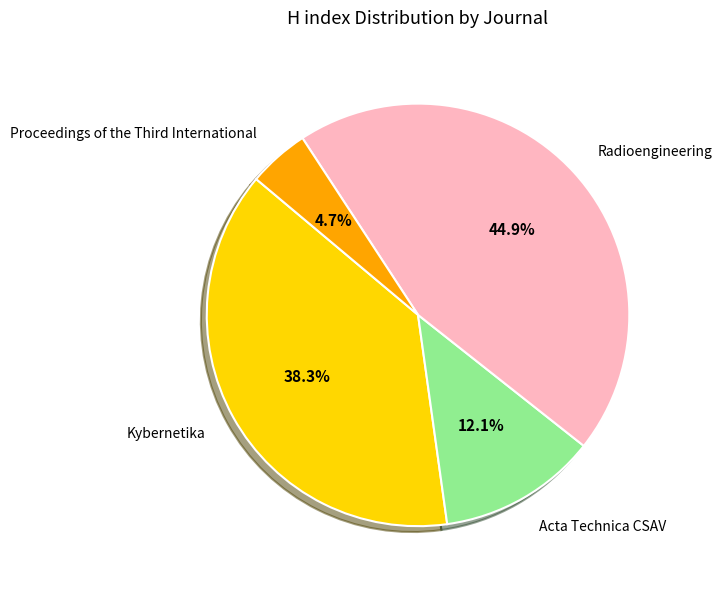

Rank the categories by value from highest to lowest.

Radioengineering, Kybernetika, Acta Technica CSAV, Proceedings of the Third International